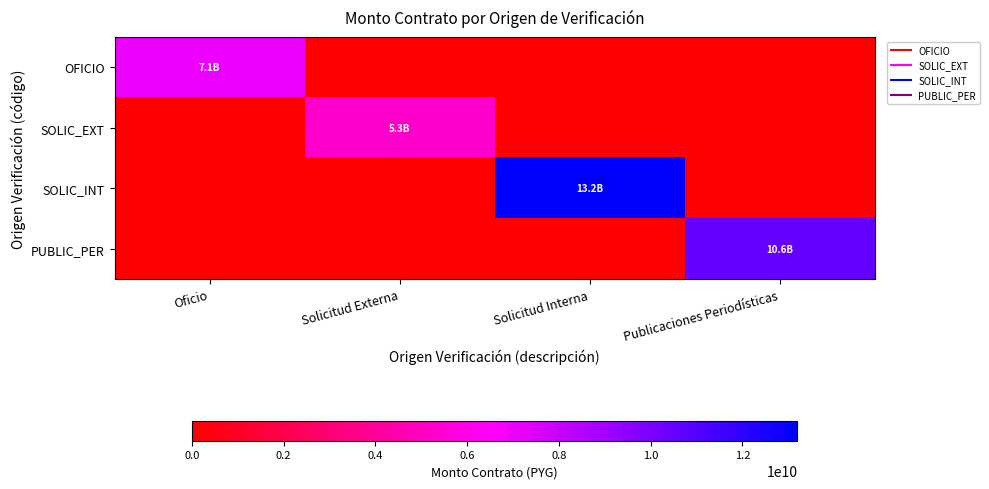

How many data points does each series have?

4